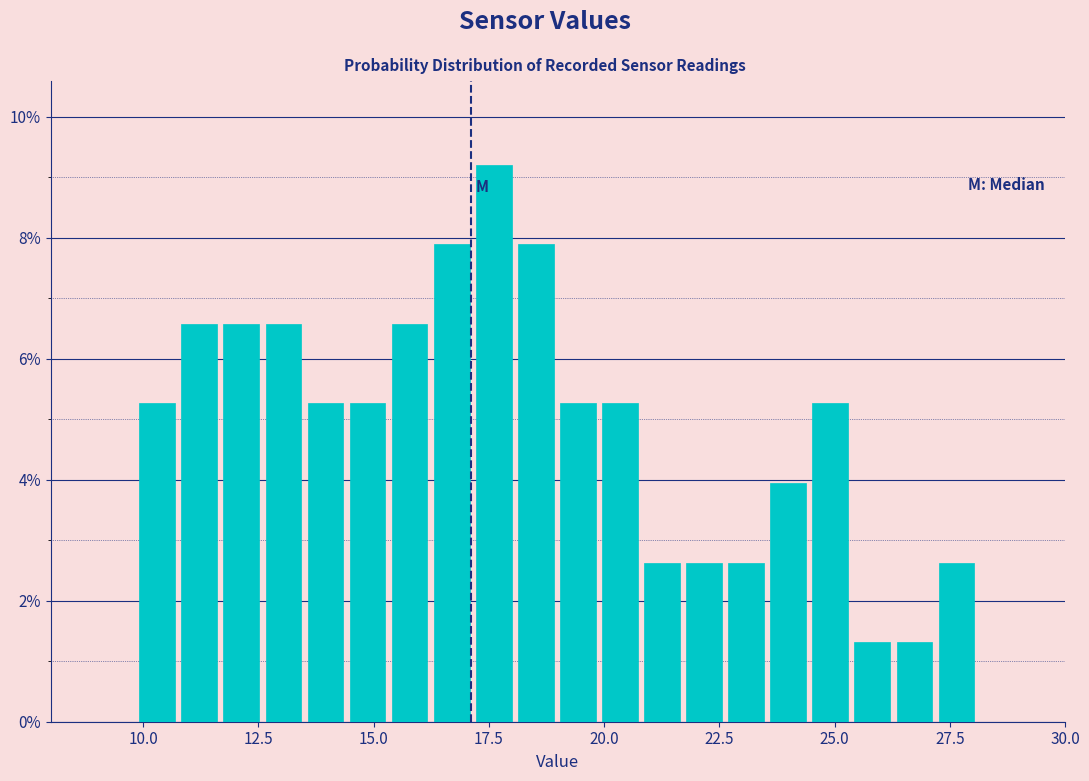

Read against the x-axis, roughly where is the centre of the tallest bar?

17.5